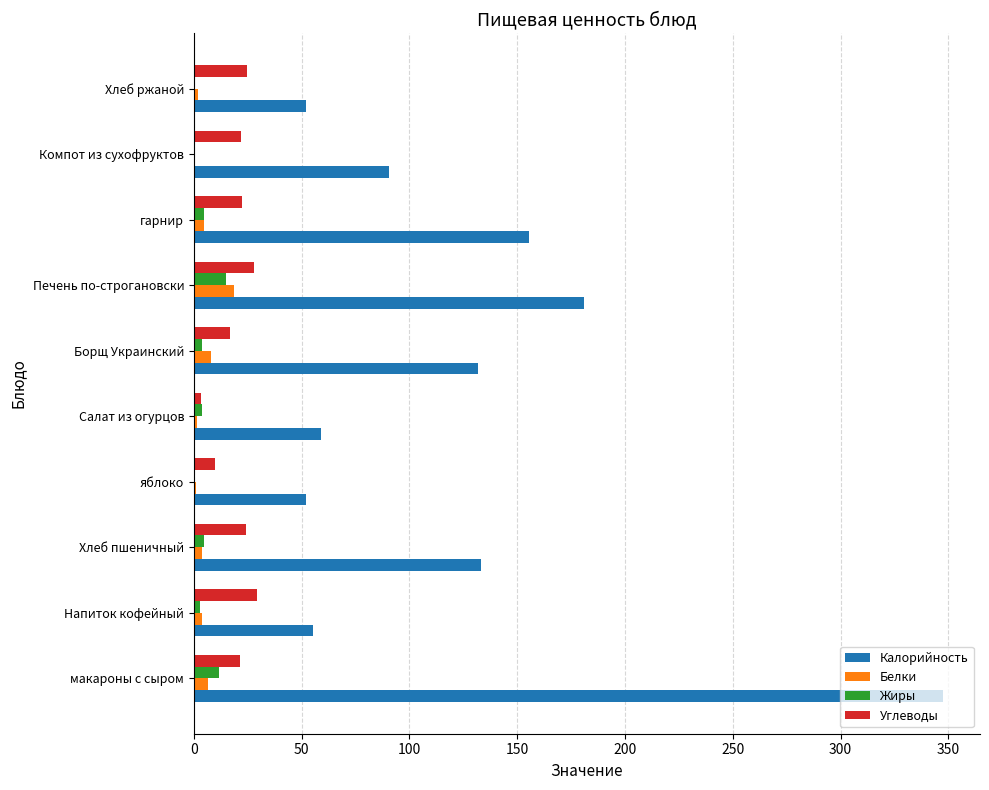

What is the sum of all Белки values?

50.6